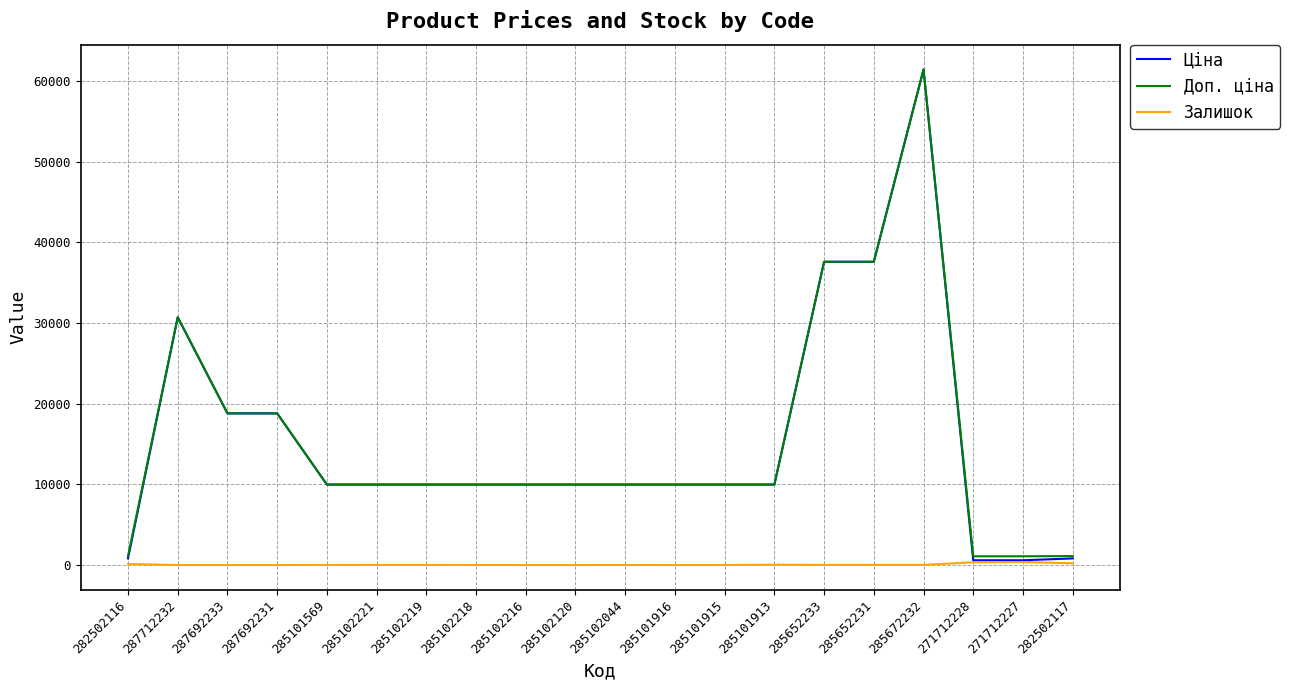

What is the maximum value shown in the chart?

61434.3